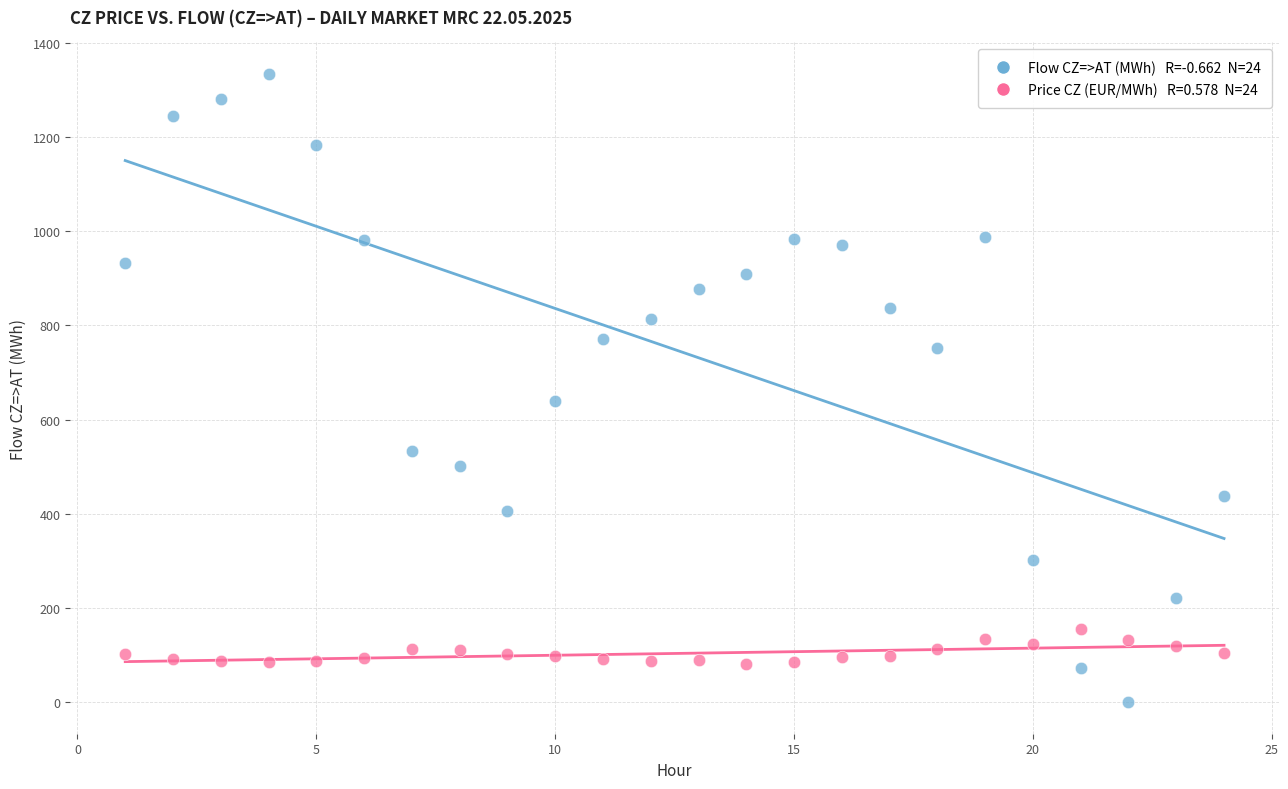

Across all data points, what is the range of Y values (max minus min)?

1333.5